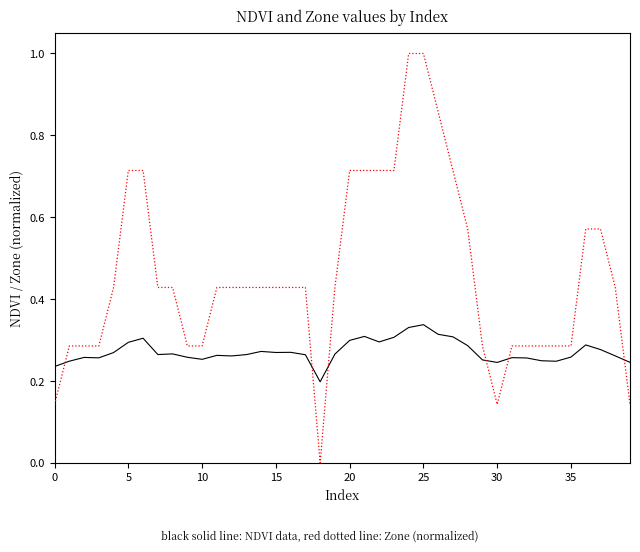

What is the maximum value shown in the chart?

1.0